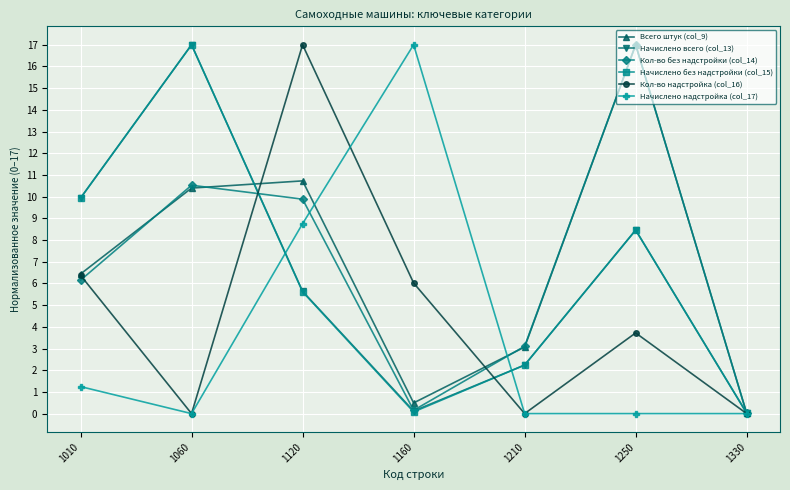

Where is the first local maximum for Кол-во надстройка (col_16)?

1120